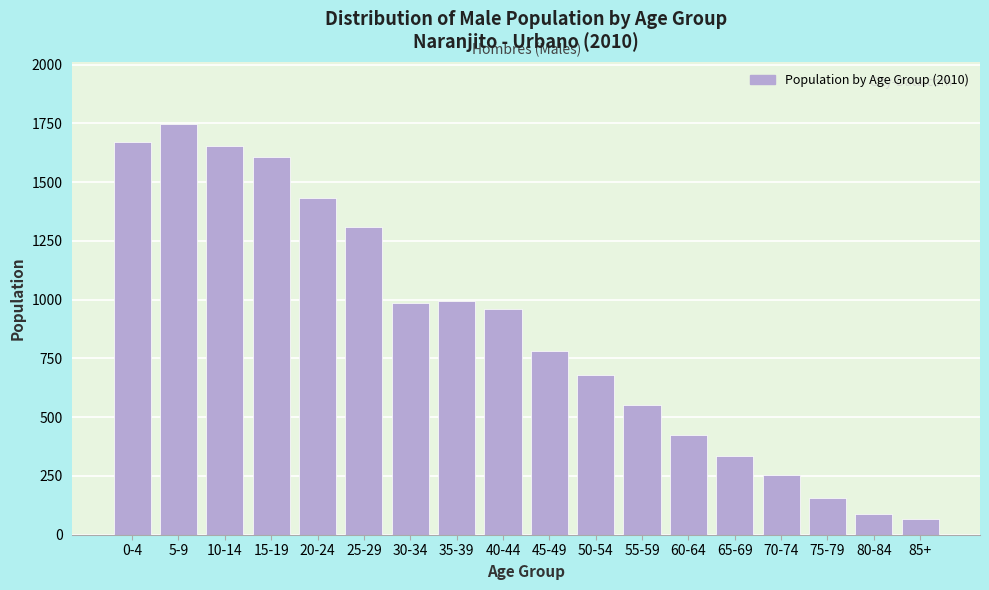

Reading left to right, list all the values displayed in this chart.

1669	1749	1656	1609	1433	1310	987	996	959	783	679	554	424	336	252	158	90	66